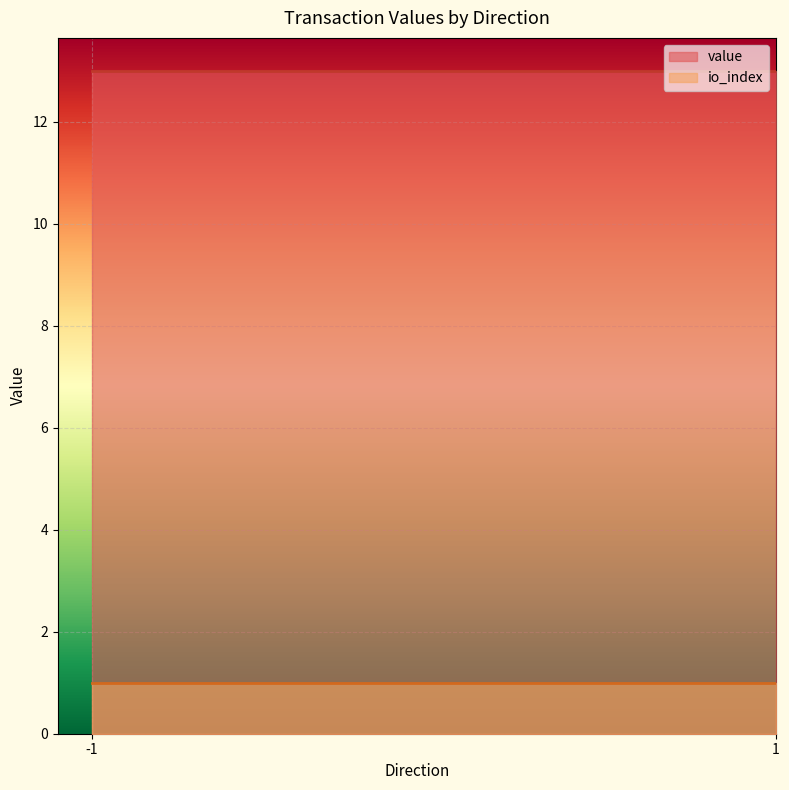

At -1, list the series in order from smallest to largest.

io_index, value